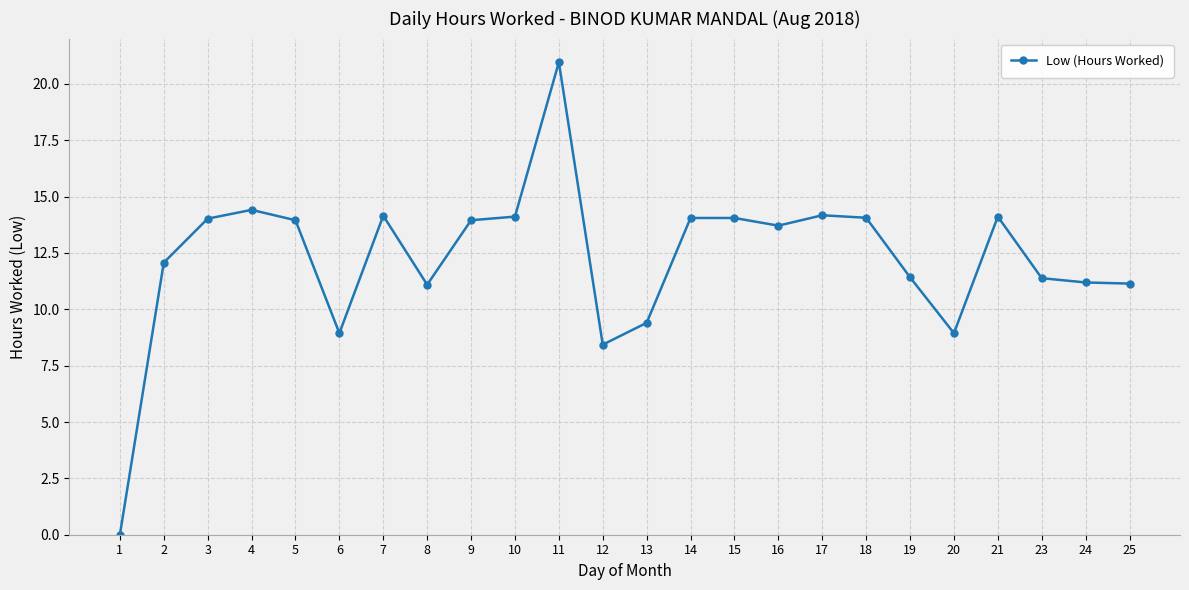

At which label does the data first exceed 13?

3